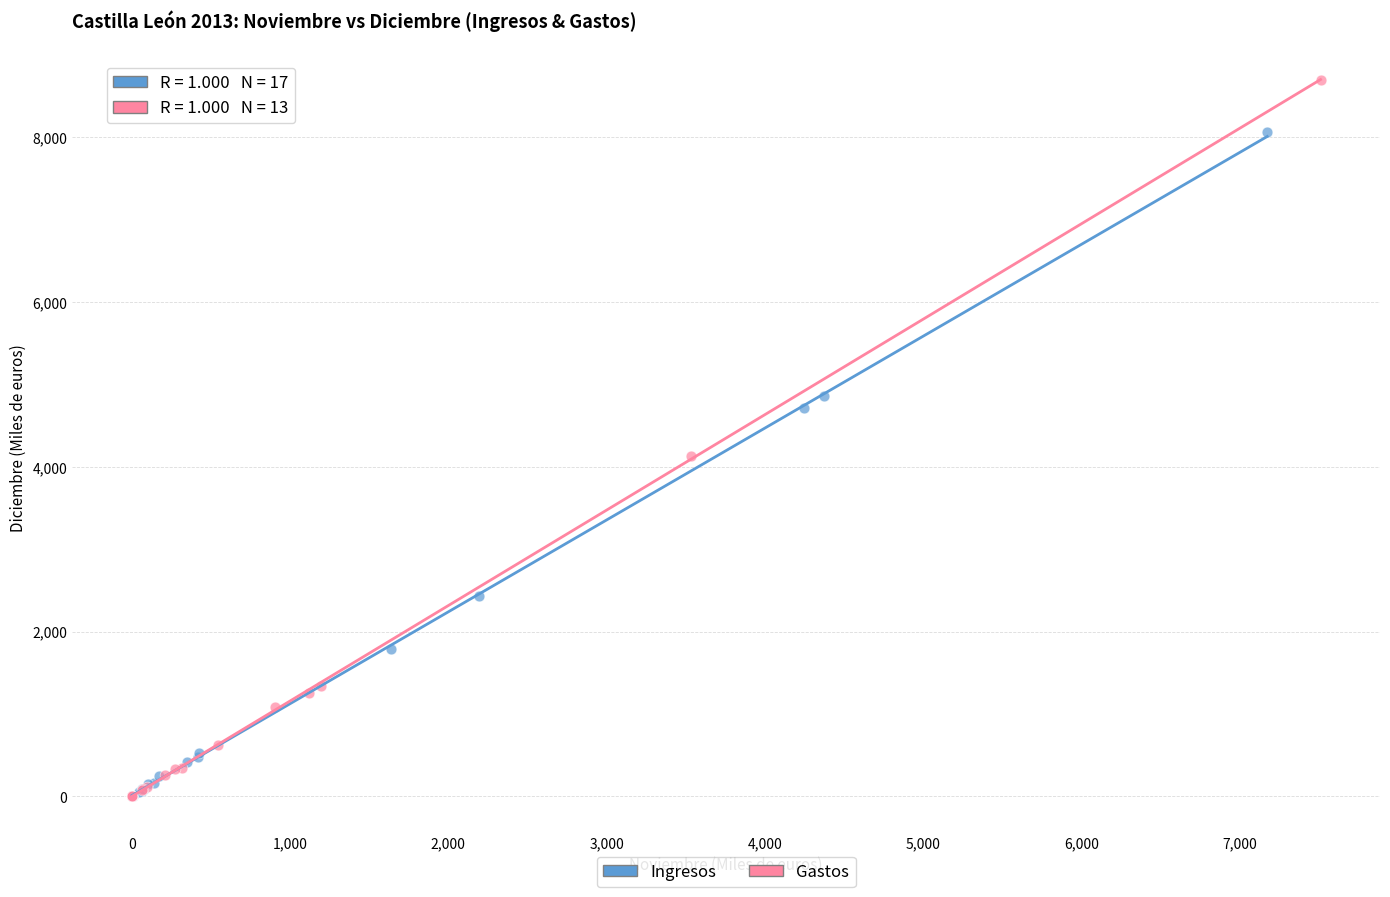

Which series reaches the maximum Y coordinate?

Gastos